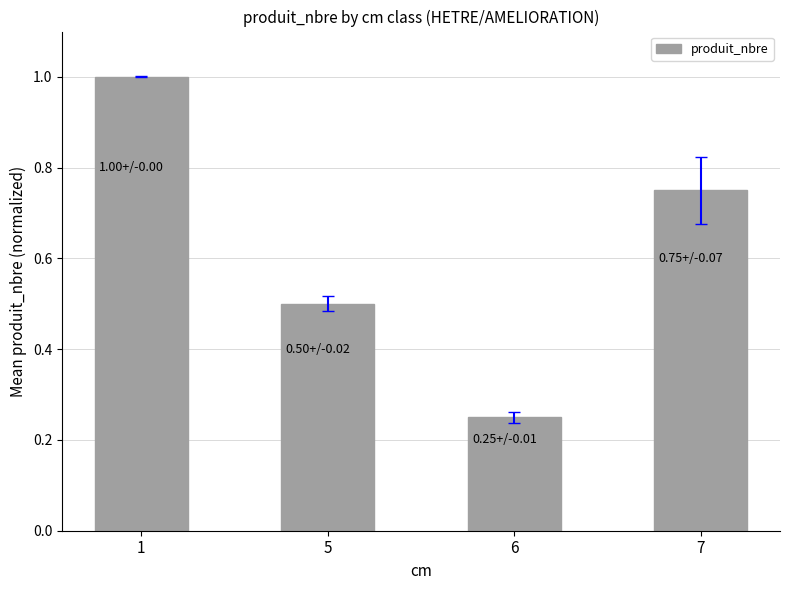

Which has a higher value, 7 or 5?

7